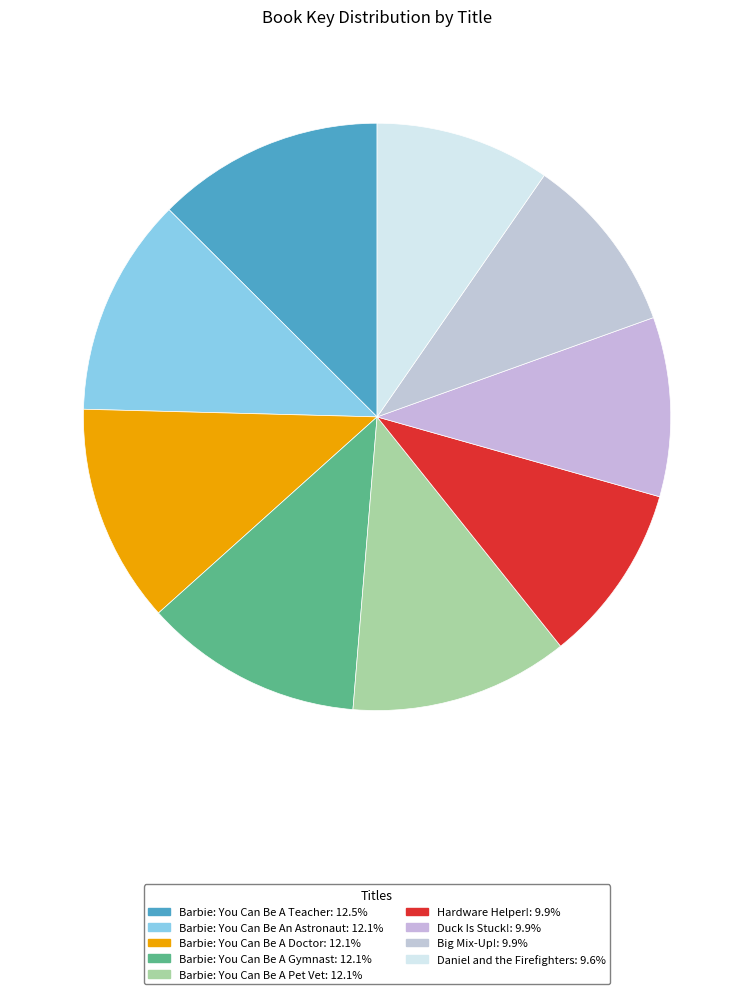

How many slices are in this pie chart?

9